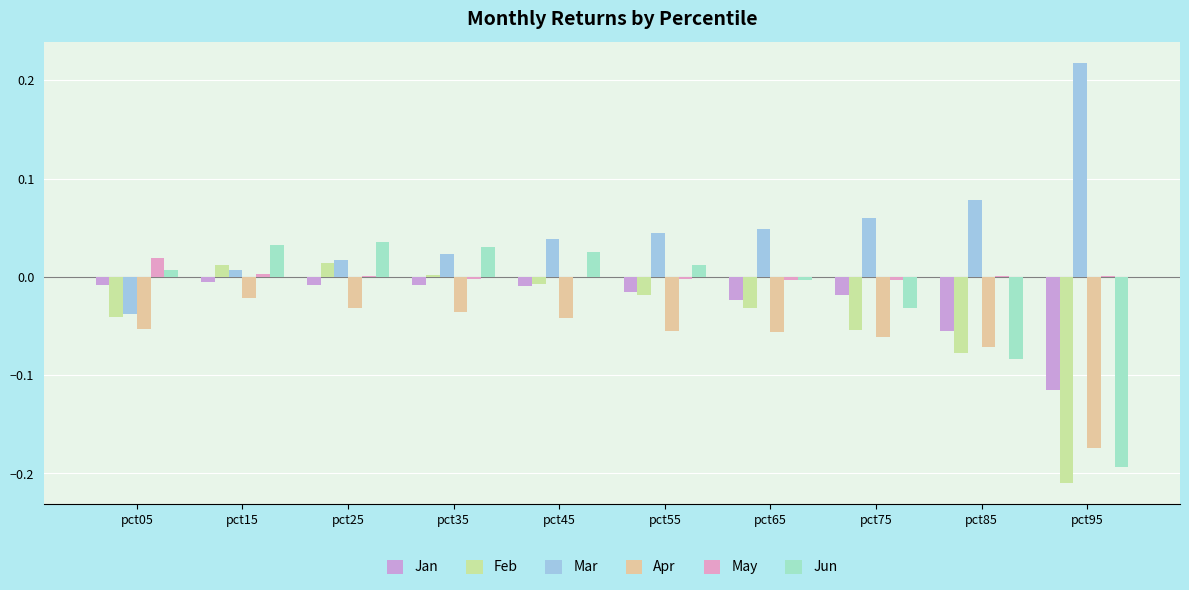

Between pct25 and pct75, which series saw the biggest shift?

Feb